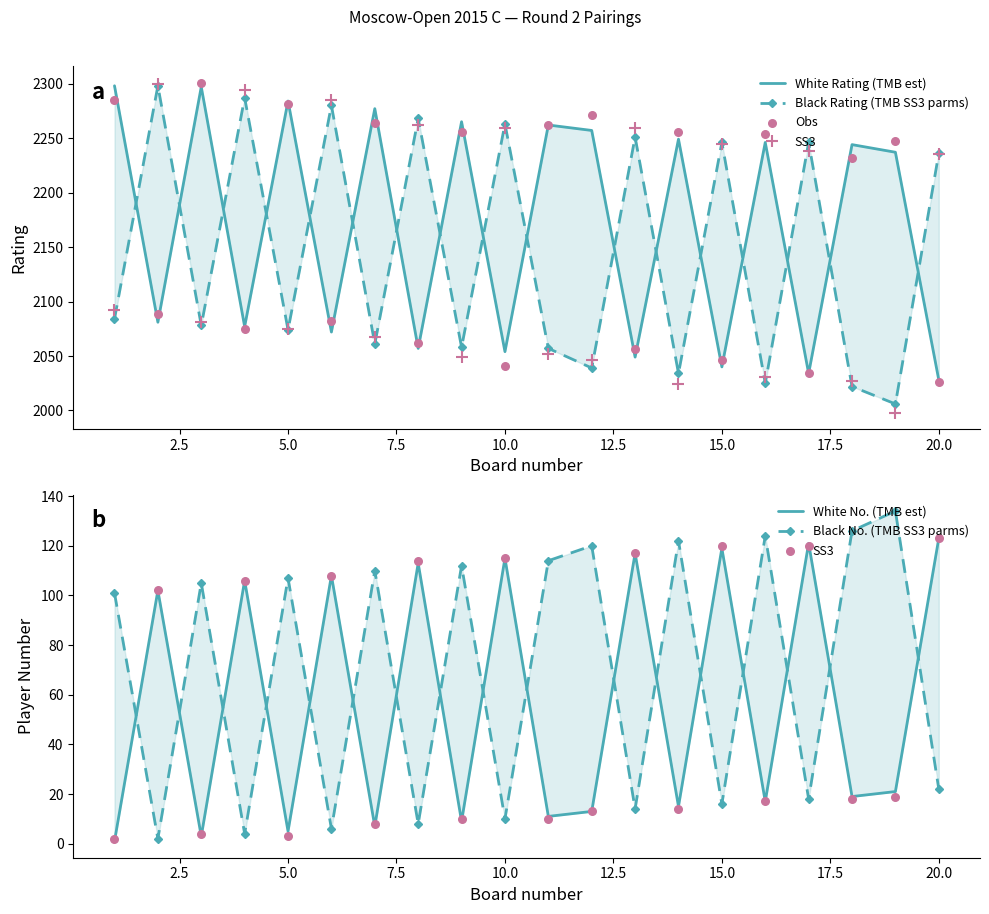

Which series reaches the maximum Y coordinate?

Obs